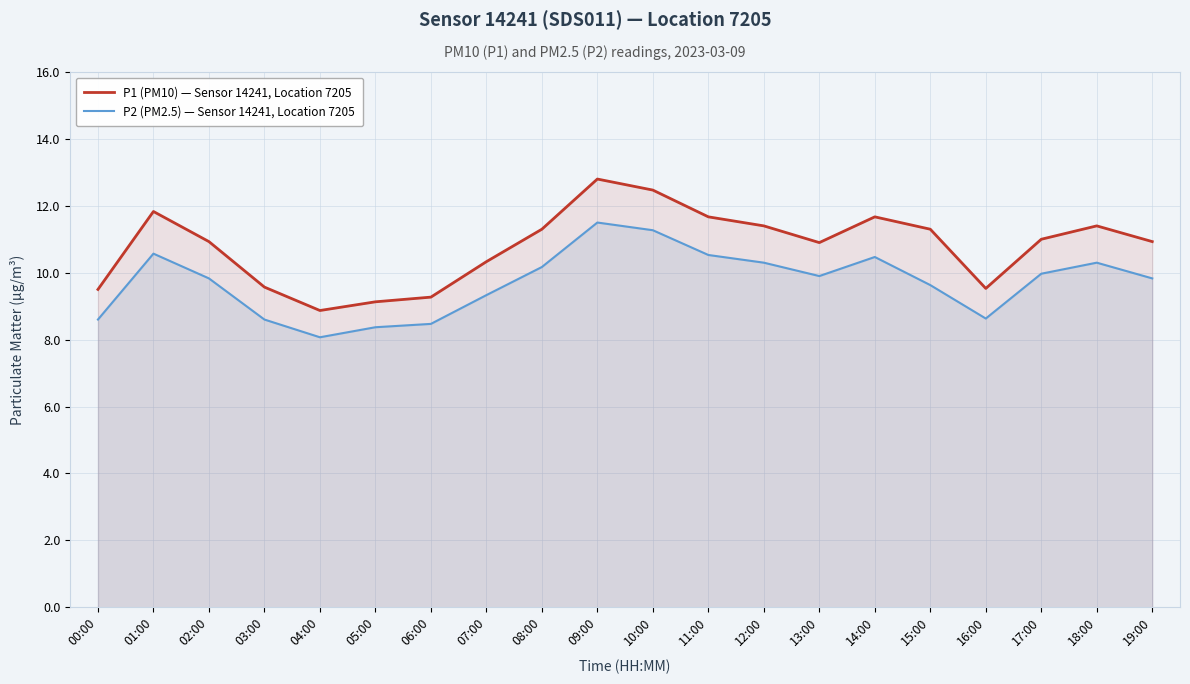

Reading left to right, list all the values displayed in this chart.

P1 (PM10) — Sensor 14241, Location 7205: 00:00=9.5	01:00=11.8	02:00=10.9	03:00=9.6	04:00=8.9	05:00=9.1	06:00=9.3	07:00=10.3	08:00=11.3	09:00=12.8	10:00=12.5	11:00=11.7	12:00=11.4	13:00=10.9	14:00=11.7	15:00=11.3	16:00=9.5	17:00=11.0	18:00=11.4	19:00=10.9
P2 (PM2.5) — Sensor 14241, Location 7205: 00:00=8.6	01:00=10.6	02:00=9.8	03:00=8.6	04:00=8.1	05:00=8.4	06:00=8.5	07:00=9.3	08:00=10.2	09:00=11.5	10:00=11.3	11:00=10.5	12:00=10.3	13:00=9.9	14:00=10.5	15:00=9.6	16:00=8.6	17:00=10.0	18:00=10.3	19:00=9.8